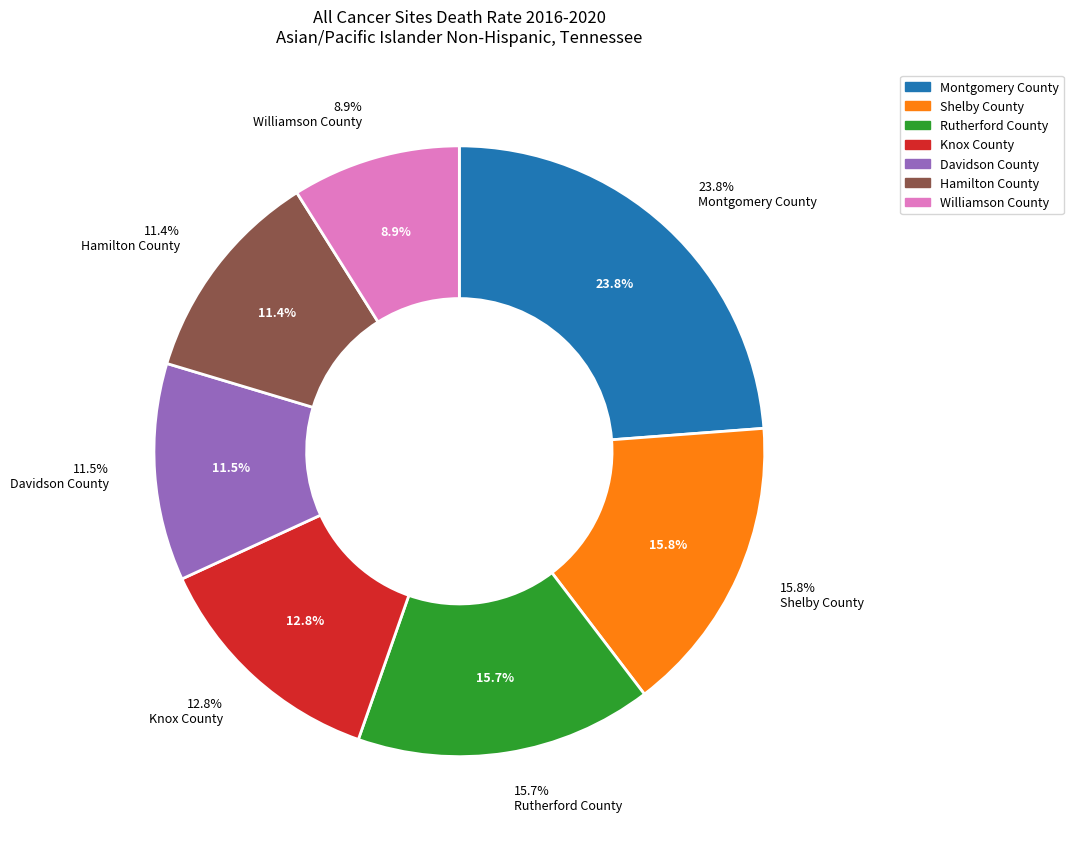

Do Knox County and Shelby County together represent more than half of the pie?

No